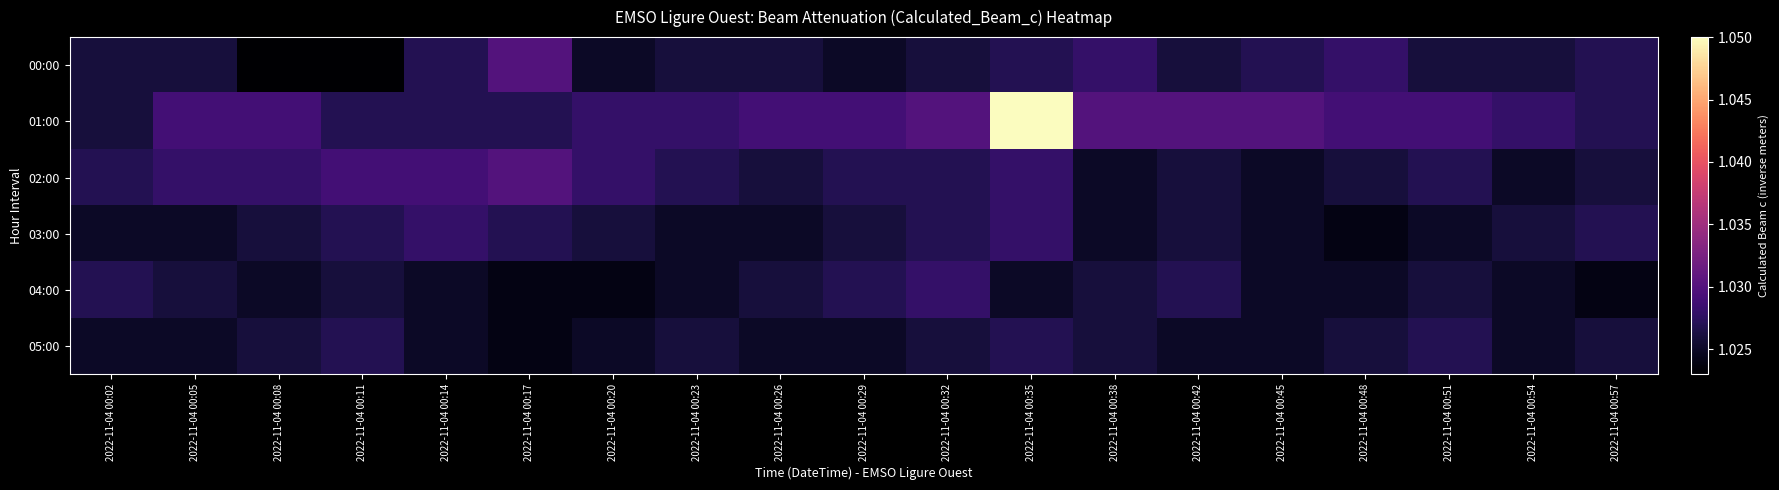

Which series has the widest spread of values?

01:00